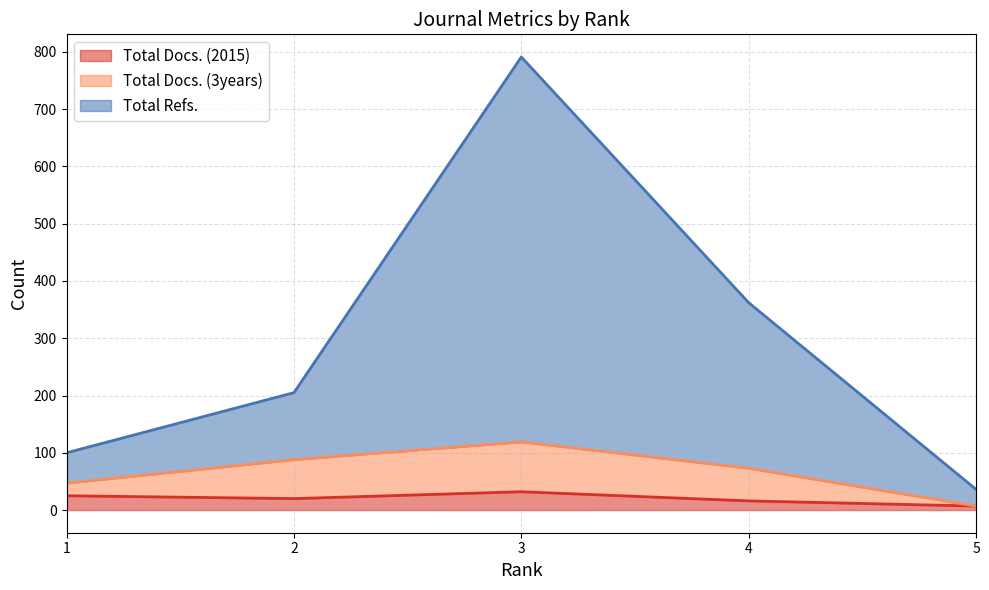

What is the spread (max minus min) of values at 5?

29